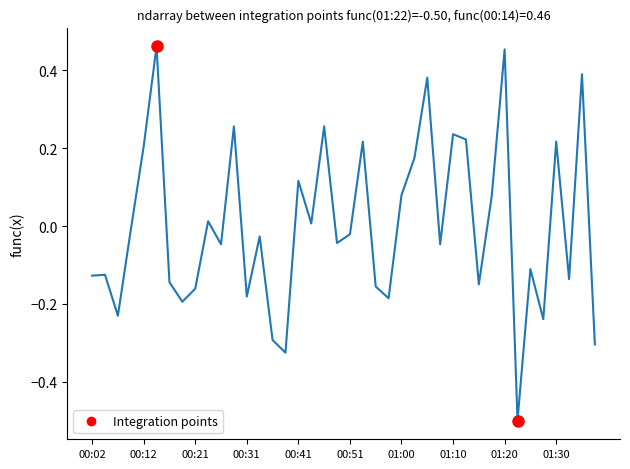

What is the difference between the maximum and minimum values?

1.0